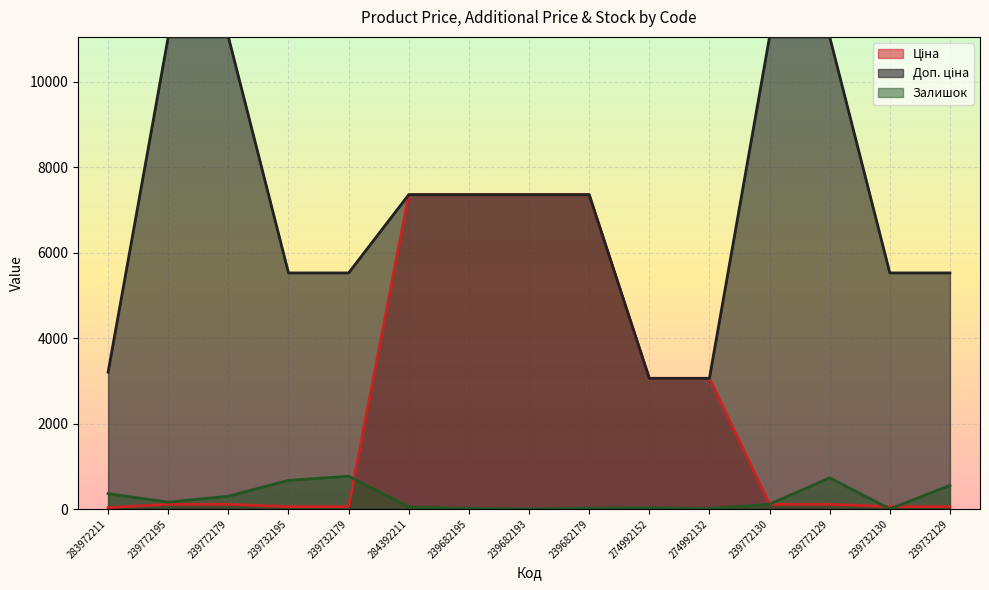

What are all the series names shown in the legend?

Ціна, Доп. ціна, Залишок